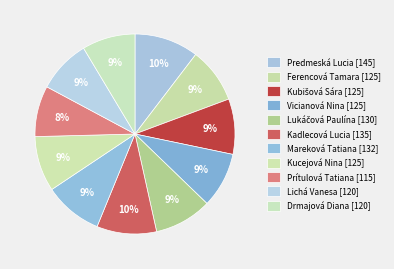

True or false: Ferencová Tamara accounts for 9% of the total.

True